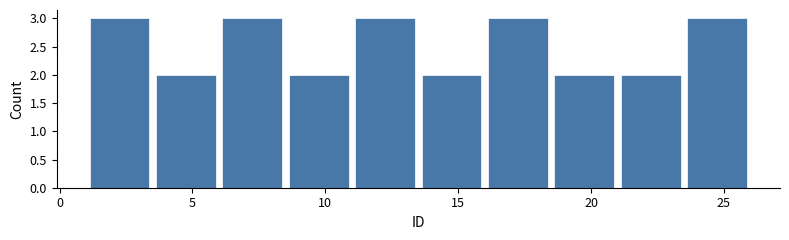

Reading left to right, list every bar in this chart as the range it spans on the x-axis followed by its height. The values are not printed on the chart, so give them approximately, as read against the axis.

1.0 to 3.5: 3
3.5 to 6.0: 2
6.0 to 8.5: 3
8.5 to 11.0: 2
11.0 to 13.5: 3
13.5 to 16.0: 2
16.0 to 18.5: 3
18.5 to 21.0: 2
21.0 to 23.5: 2
23.5 to 26.0: 3